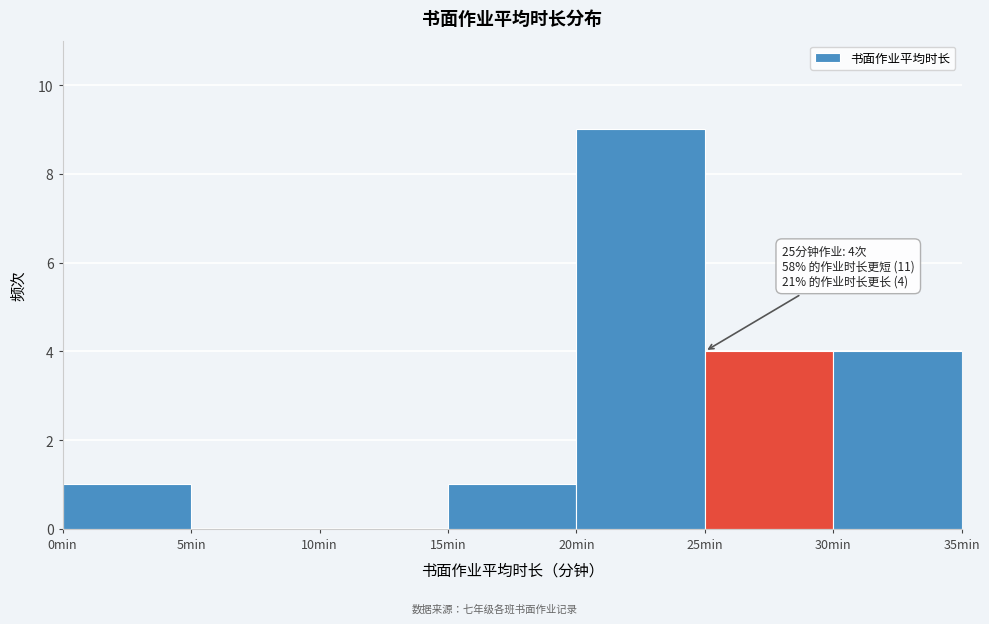

Which range on the x-axis has the tallest bar?

20 to 25